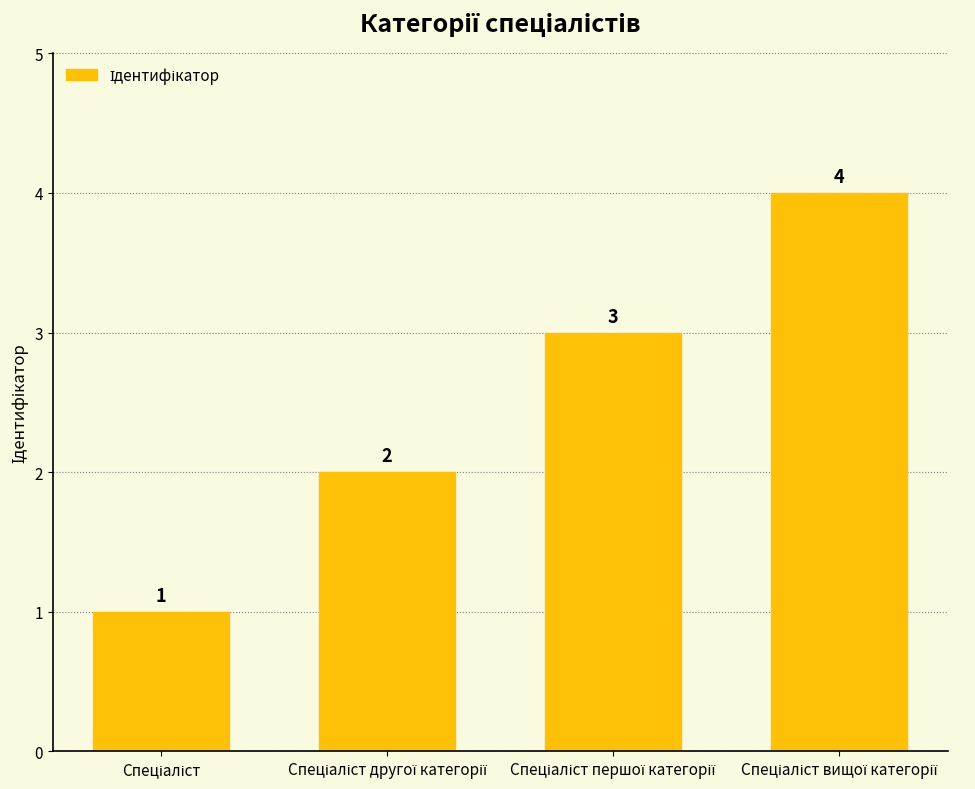

What is the value of the 4th bar from the left?

4